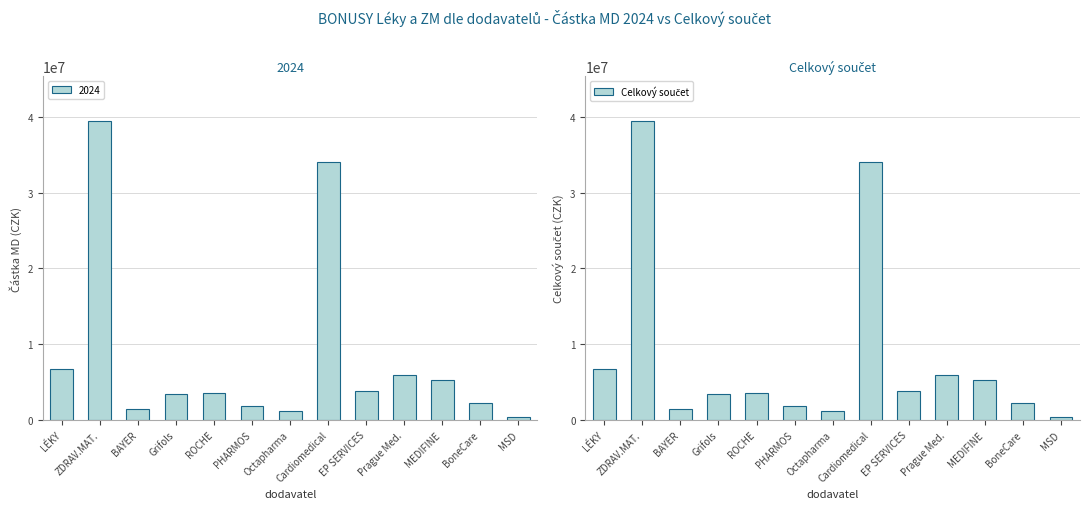

How many categories are shown in the chart?

13